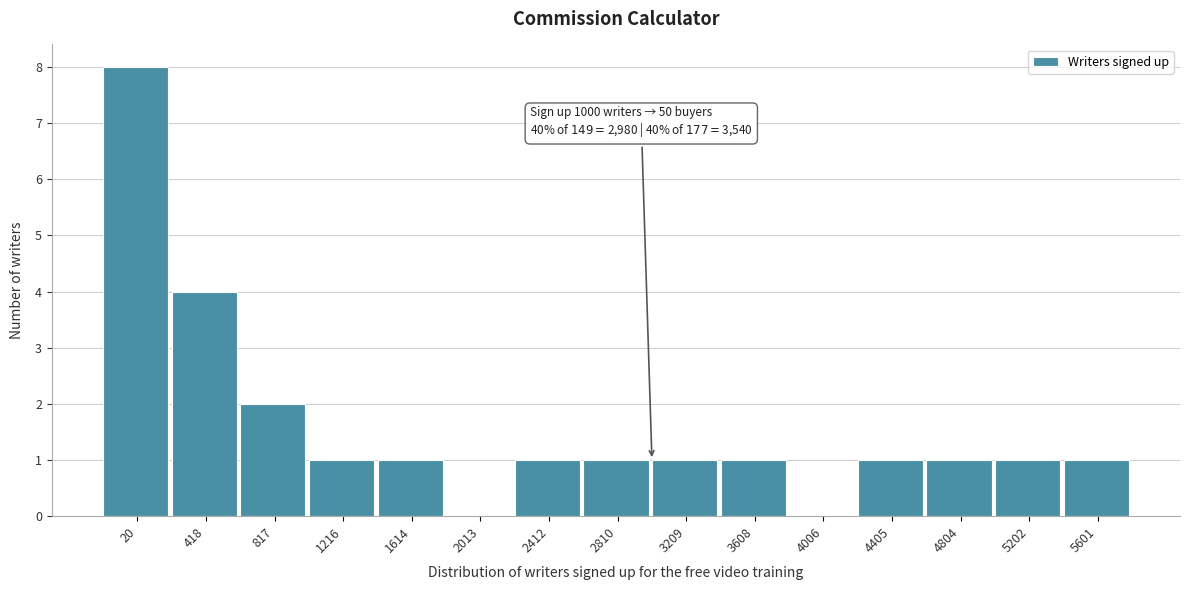

Reading right to left, transcribe all the data shown in this chart.

5601=1	5202=1	4804=1	4405=1	4006=0	3608=1	3209=1	2810=1	2412=1	2013=0	1614=1	1216=1	817=2	418=4	20=8